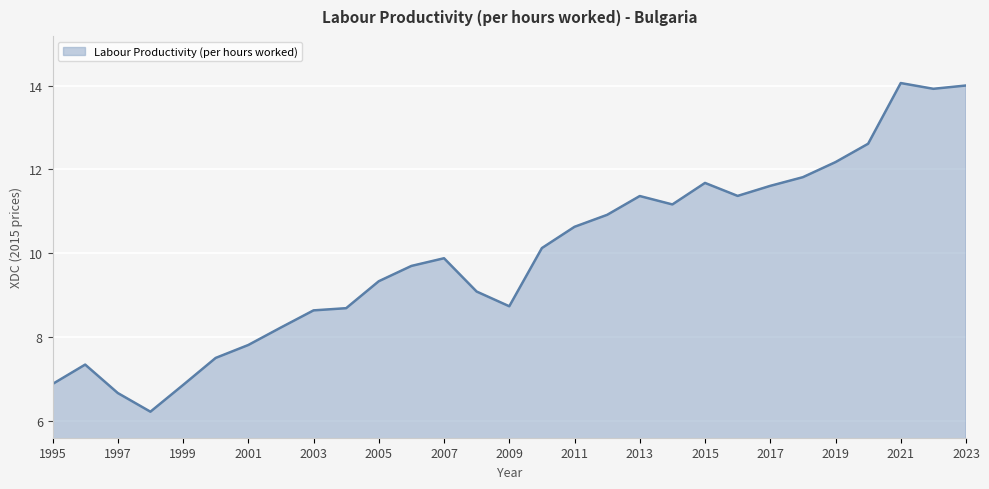

What is the minimum value shown in the chart?

6.2